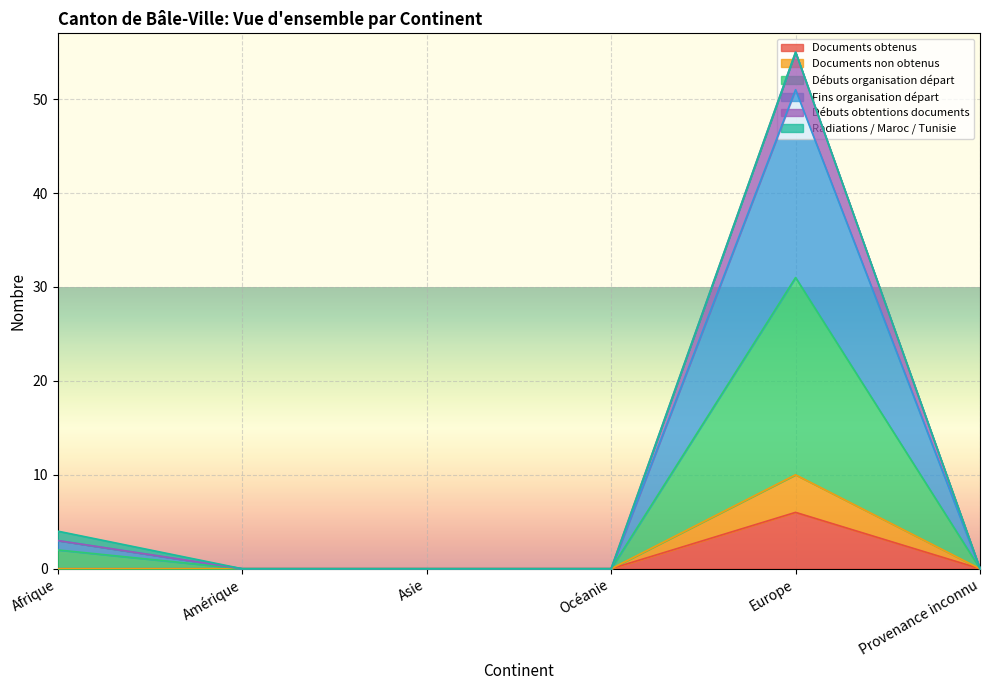

What is the label of the 2nd point from the left?

Amérique